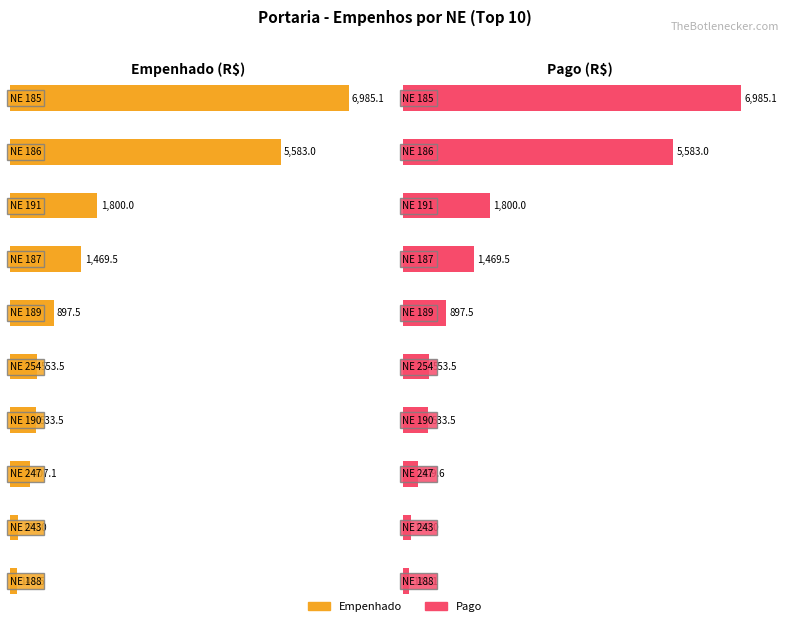

At how many categories does at least one series exceed 2746?

2